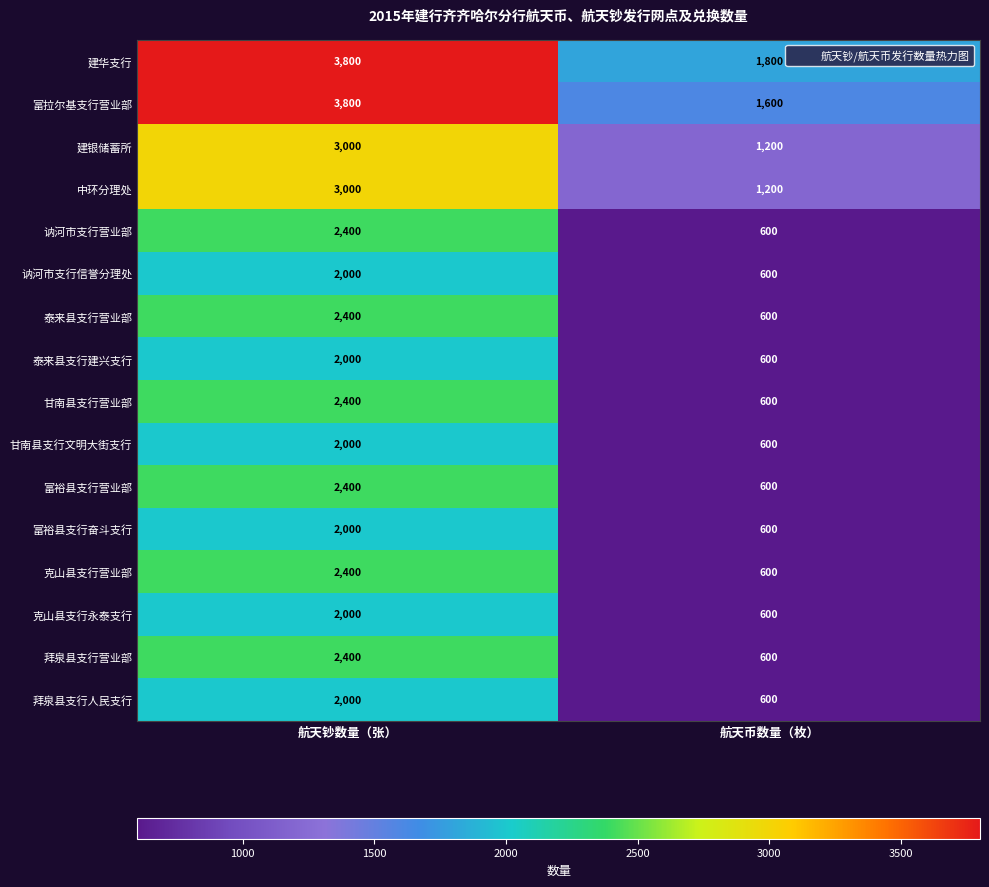

What is the total value across all series at 航天钞数量（张）?

40000